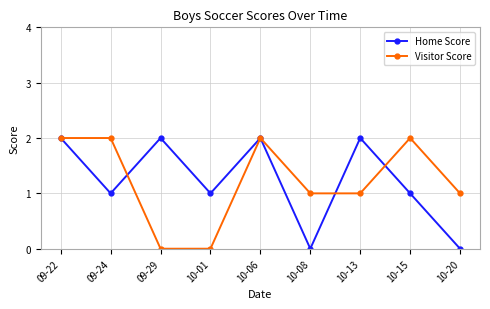

How many categories are shown in the chart?

9